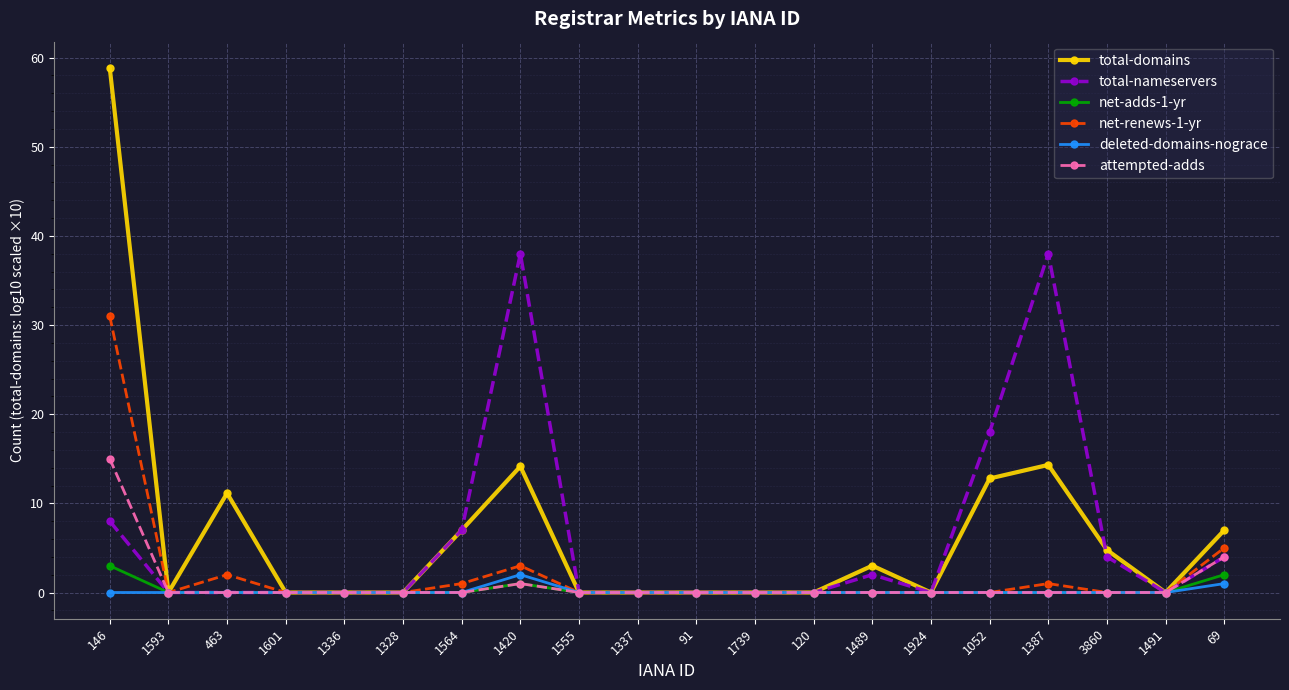

Is it true that deleted-domains-nograce equals 0.0 at 1593?

True